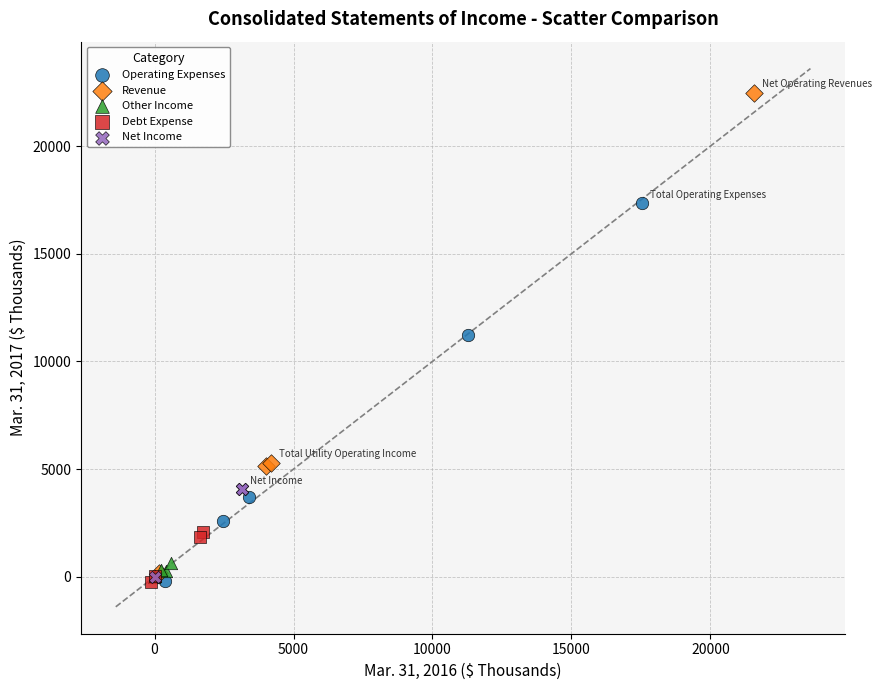

Which series contains the highest Y value?

Revenue